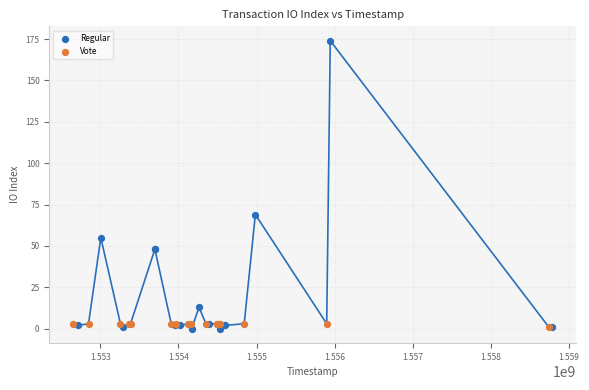

Which series reaches the maximum Y coordinate?

Regular